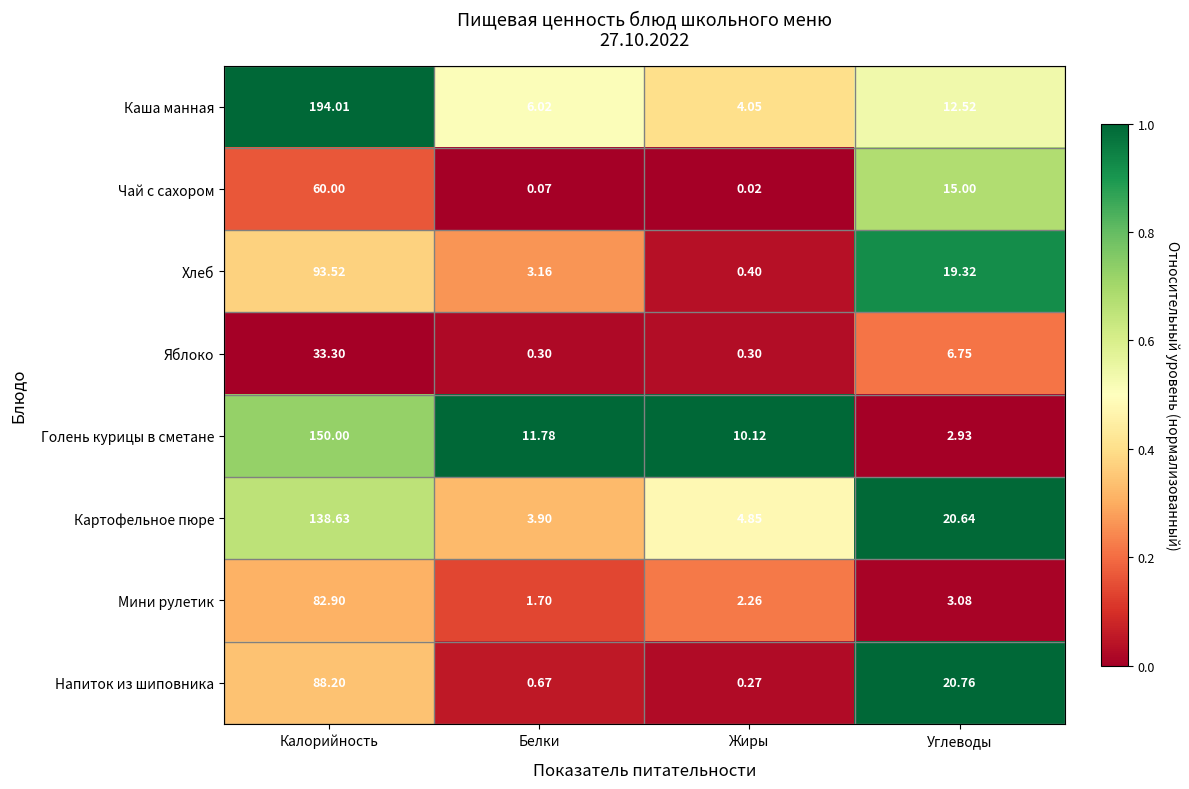

List the labels in order of Картофельное пюре value, largest first.

Калорийность, Углеводы, Жиры, Белки